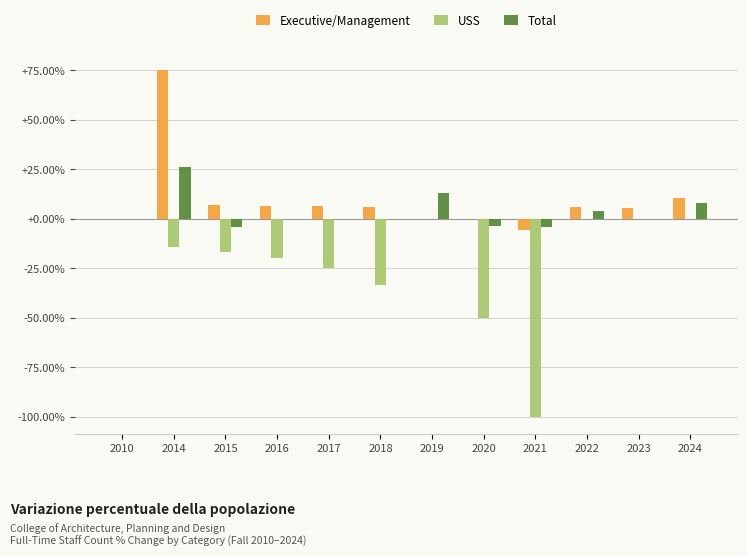

Count the number of data series in this chart.

3